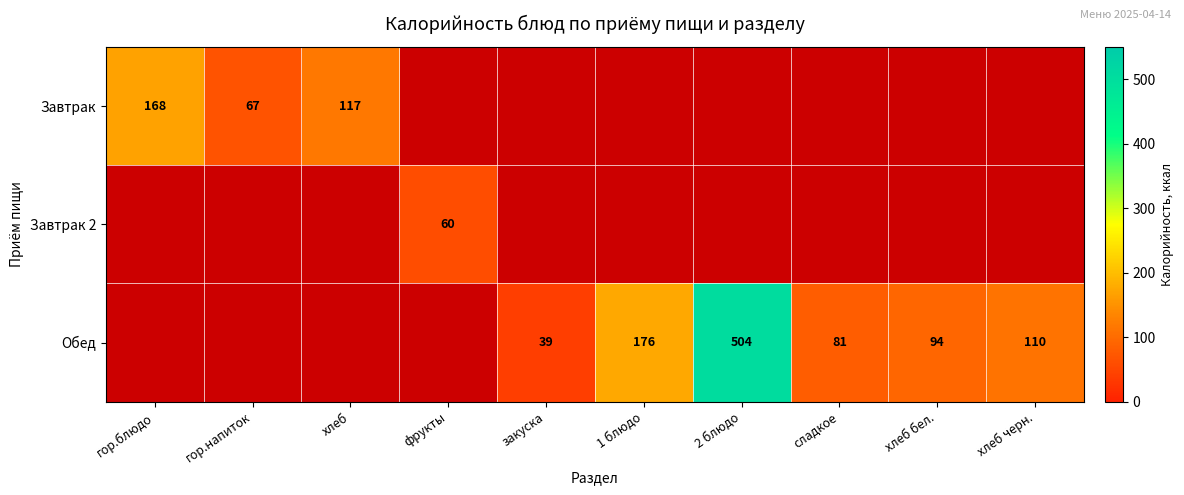

Is it true that Обед equals 23 at хлеб бел.?

False